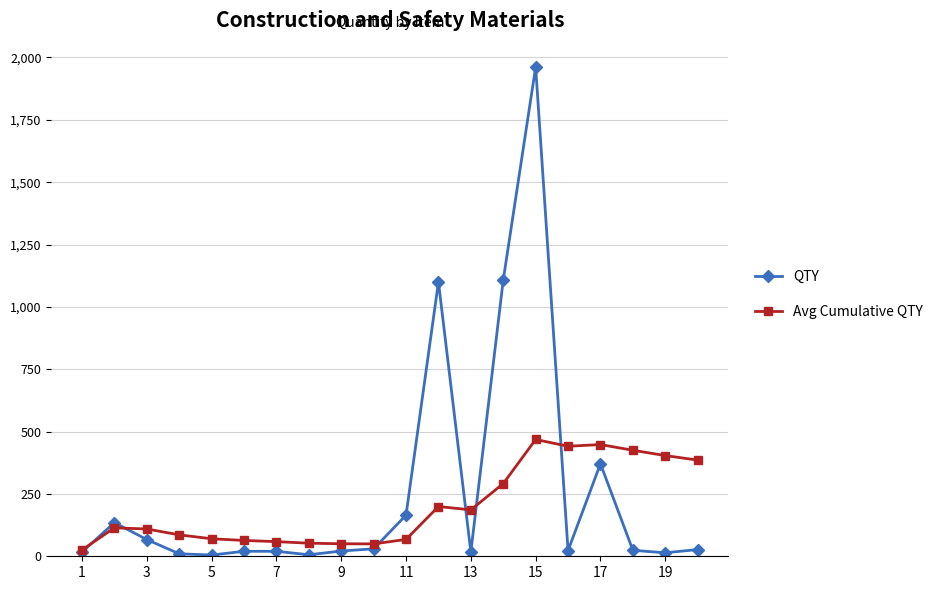

How many data points in Avg Cumulative QTY are less than 114?

10